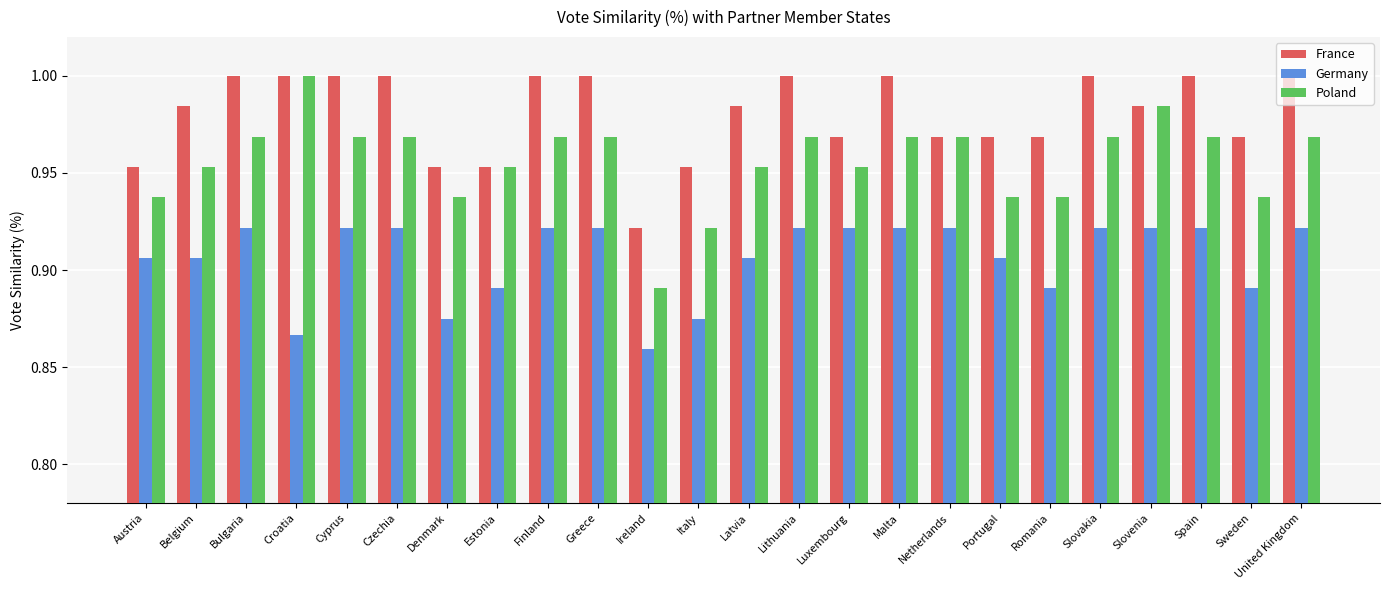

Does the chart contain stacked bars?

No